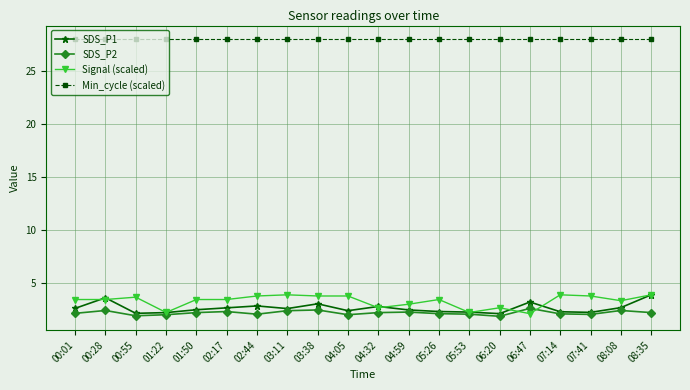

True or false: SDS_P2 and Min_cycle (scaled) cross at least once.

False